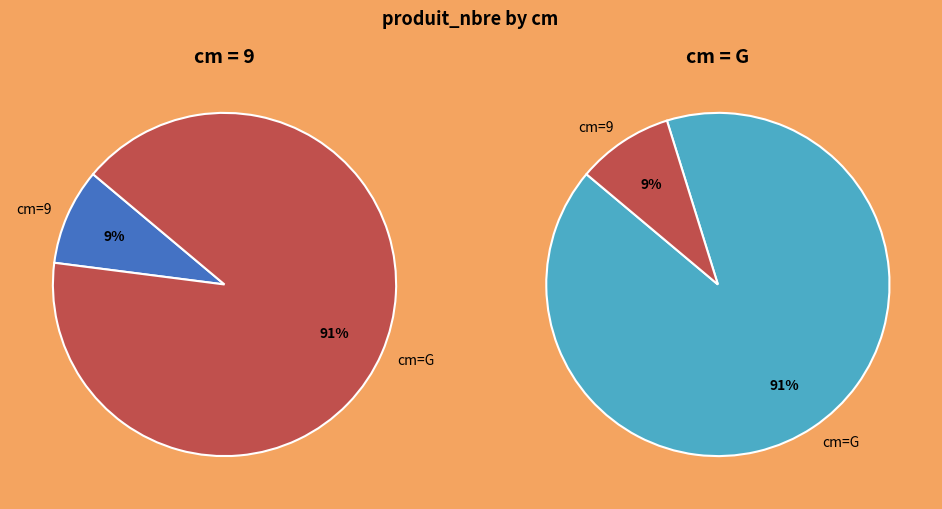

To the nearest percent, what portion does G represent?

91%